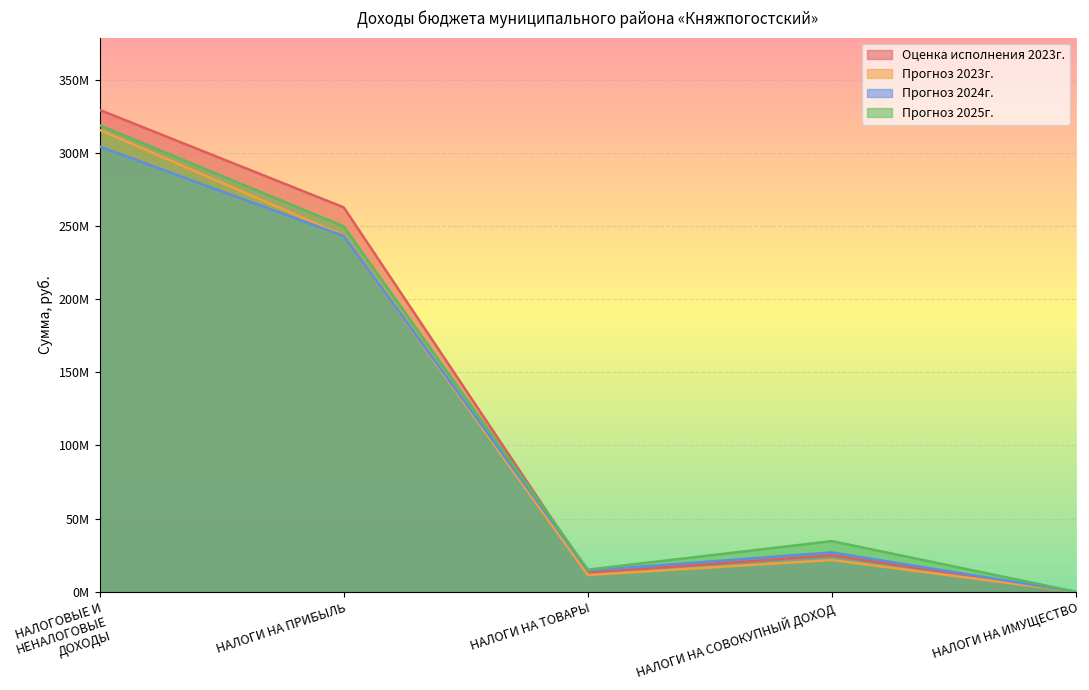

Read the Прогноз 2025г. value at НАЛОГИ НА ТОВАРЫ.

15123000.0